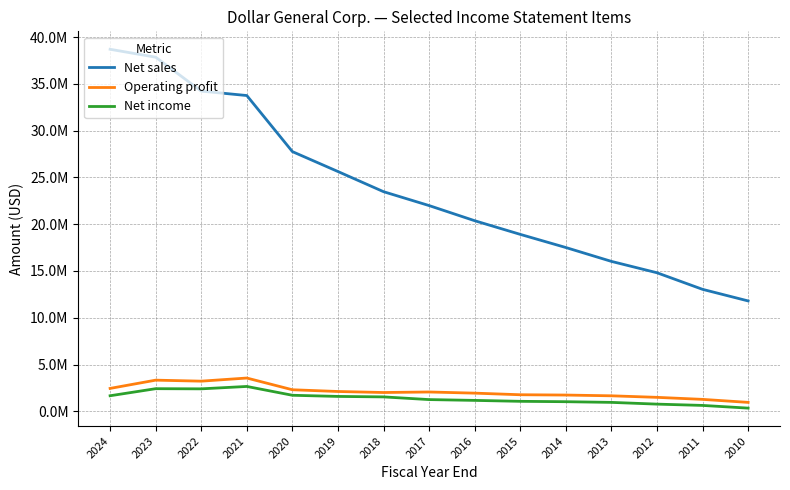

What are all the series names shown in the legend?

Net sales, Operating profit, Net income